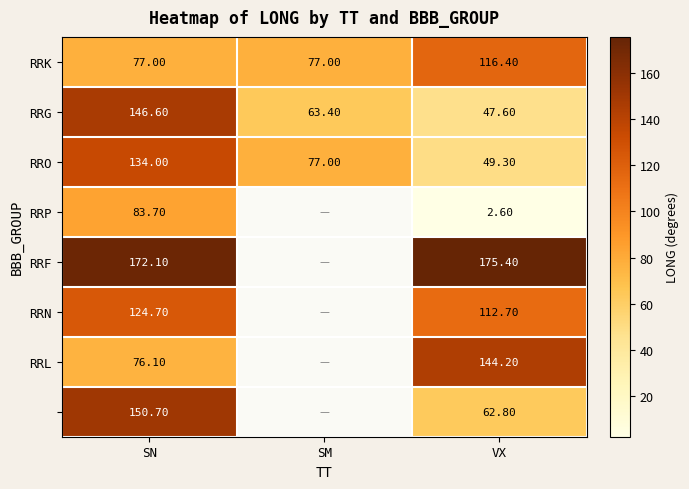

What is the average value of the RRO series?

86.8